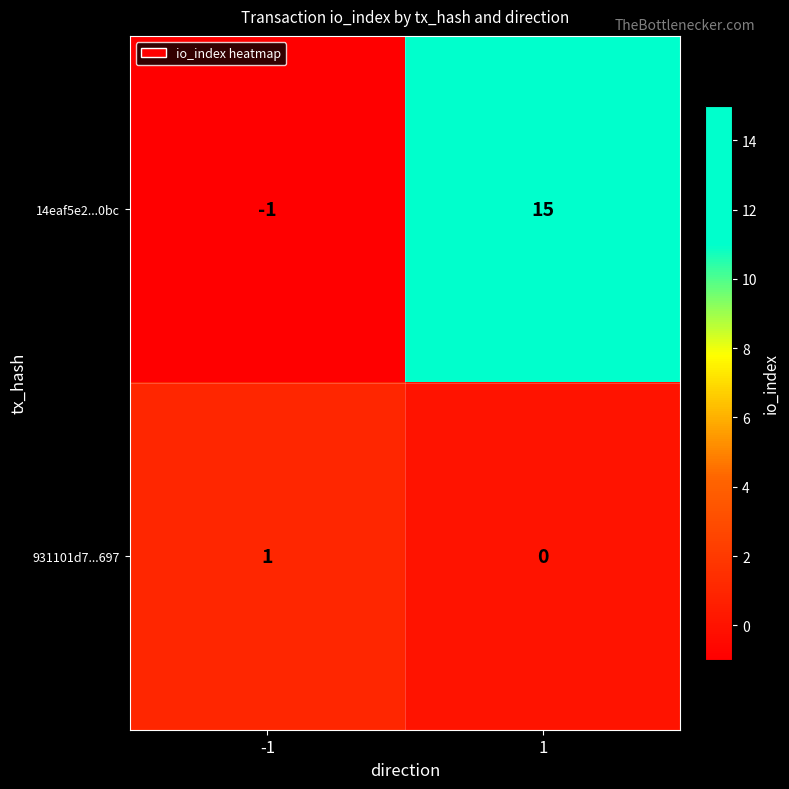

Reading right to left, what are all the values shown in this chart?

14eaf5e2...0bc: 15	-1
931101d7...697: 0	1